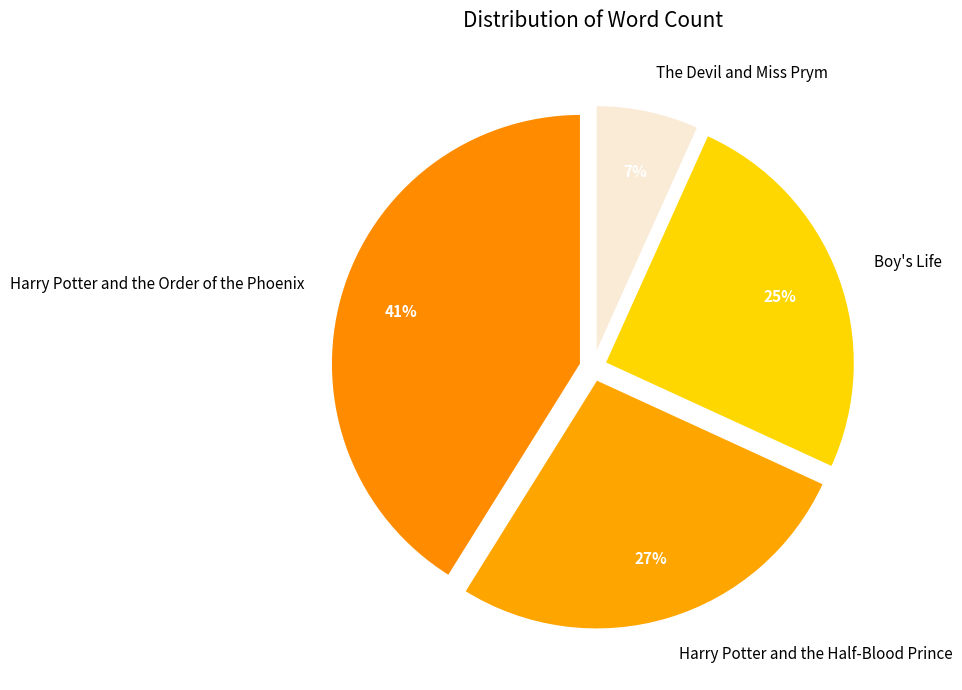

Do Boy's Life and Harry Potter and the Order of the Phoenix together represent more than half of the pie?

Yes